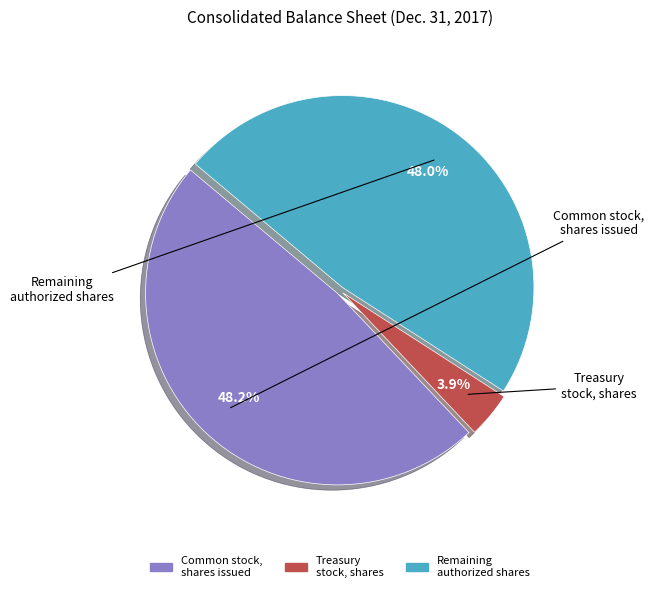

Does any single category account for the majority?

No